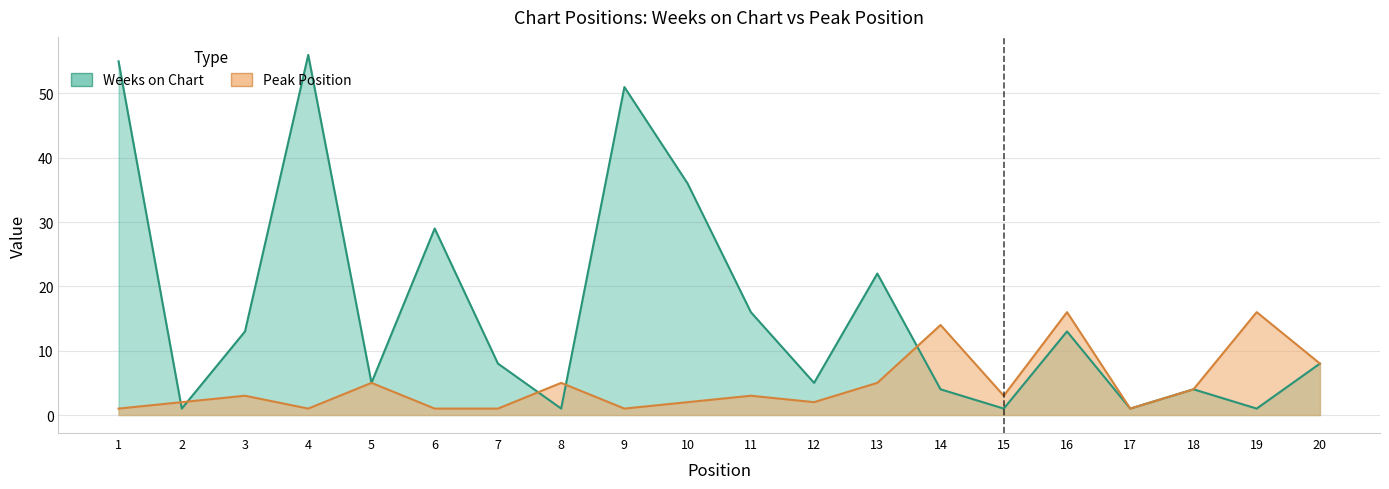

At which category is the sum across all series the highest?

4